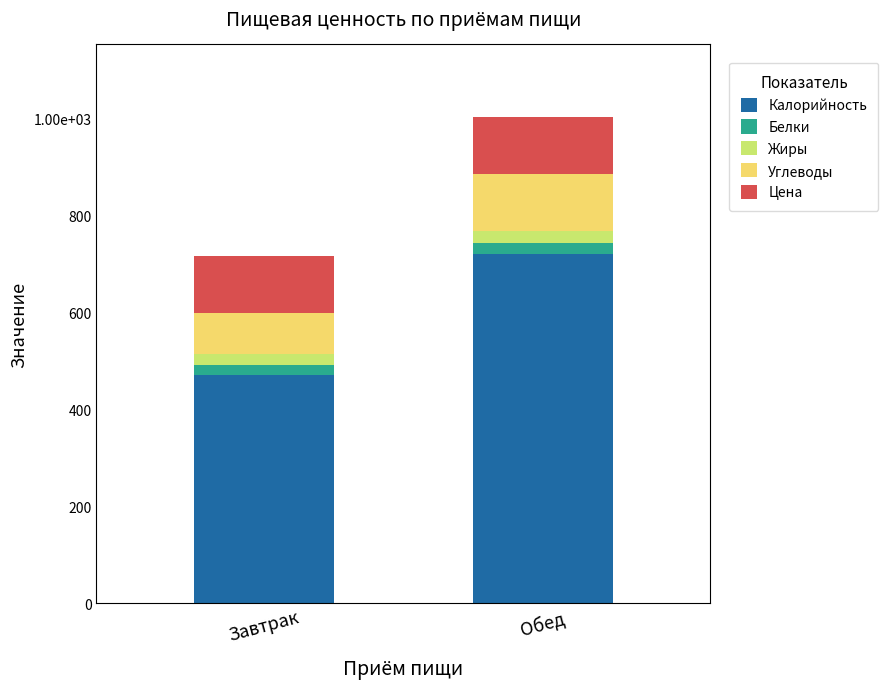

What are all the series names shown in the legend?

Калорийность, Белки, Жиры, Углеводы, Цена